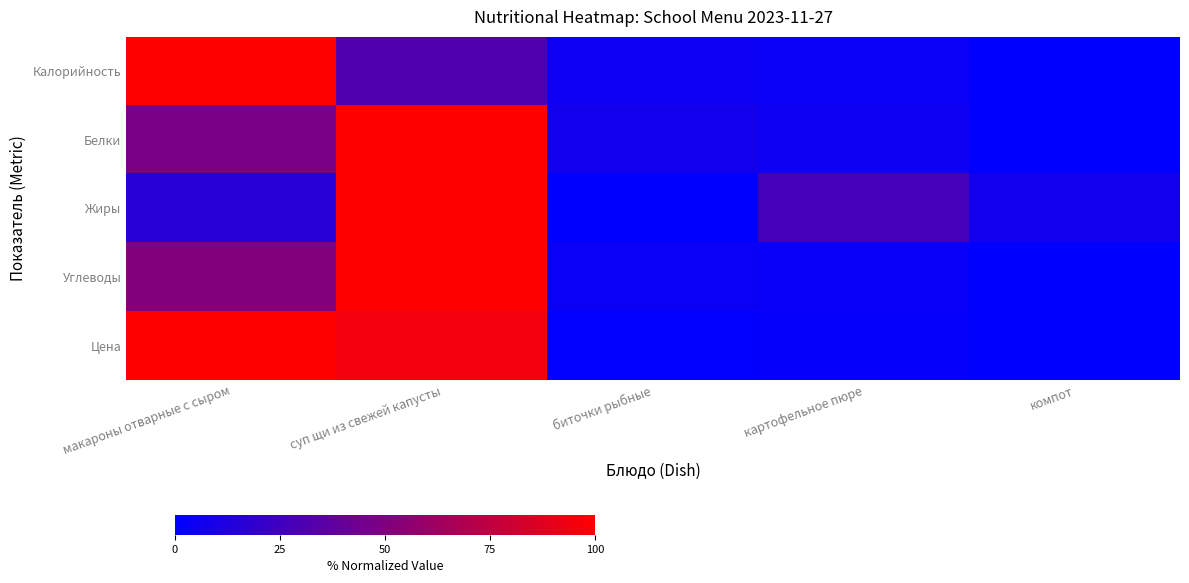

At how many categories does at least one series exceed 11?

3